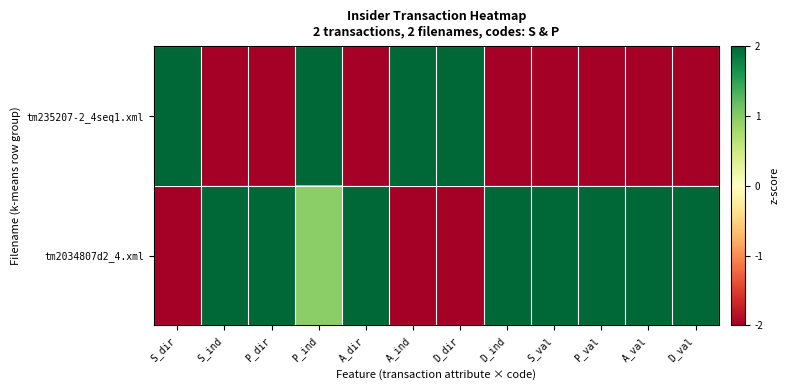

Rank the series by their average value, from lowest to highest.

tm235207-2_4seq1.xml, tm2034807d2_4.xml